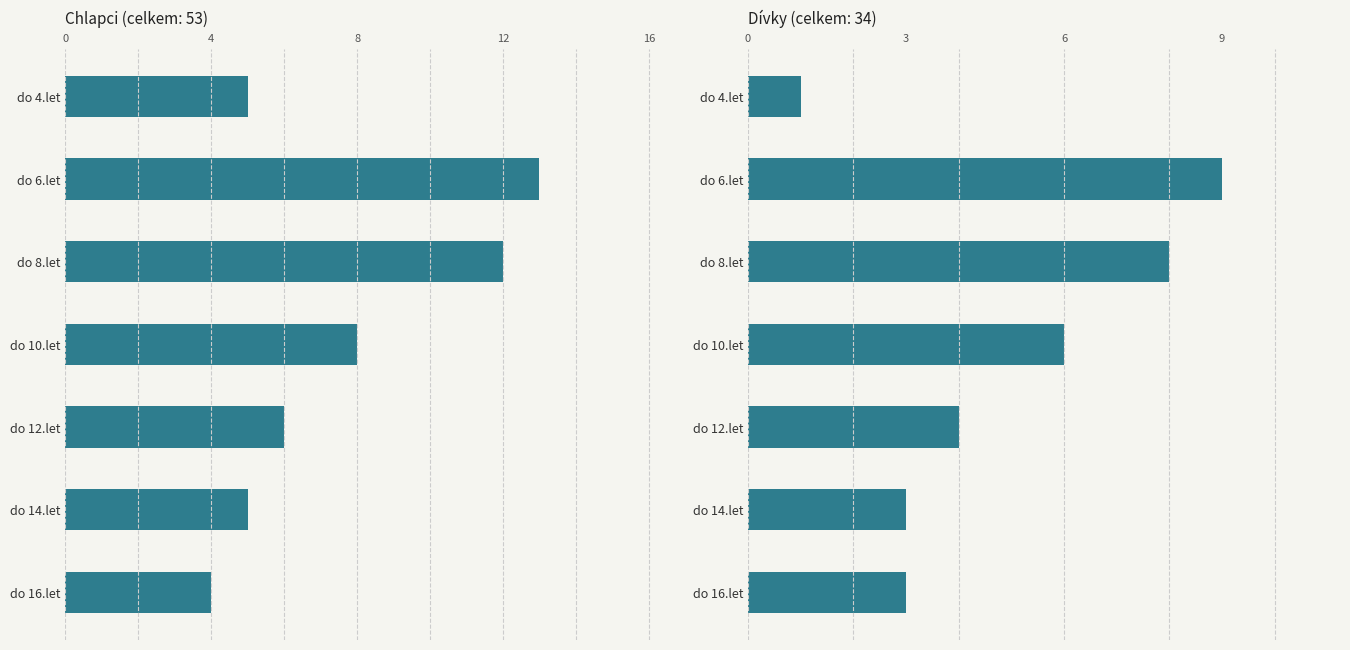

What is the sum of the Dívky - počet values at do 10.let and do 4.let?

7